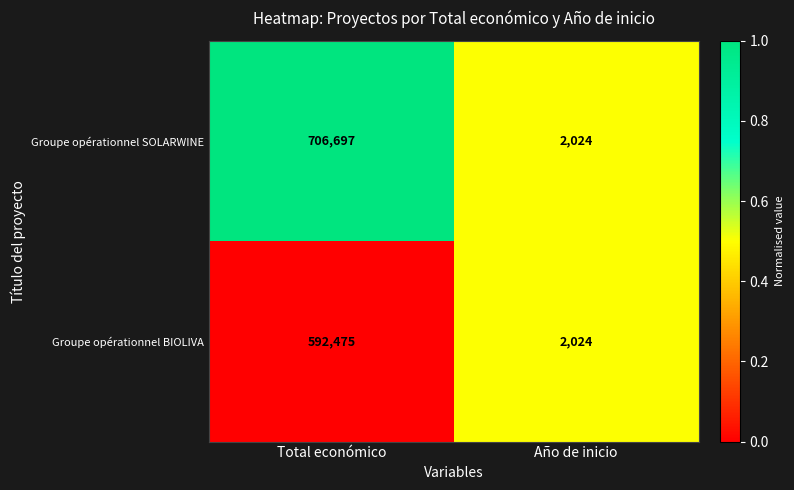

List the series in order of their overall mean, highest first.

Groupe opérationnel SOLARWINE, Groupe opérationnel BIOLIVA